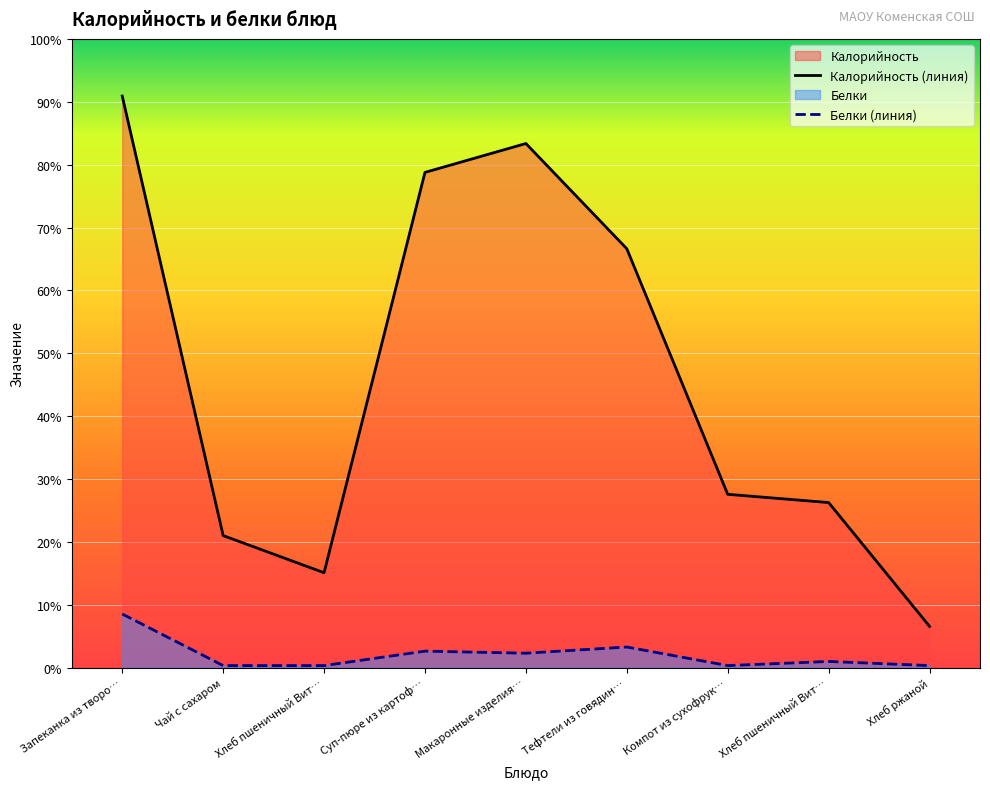

At which category does the chart reach its minimum across all series?

Чай с сахаром